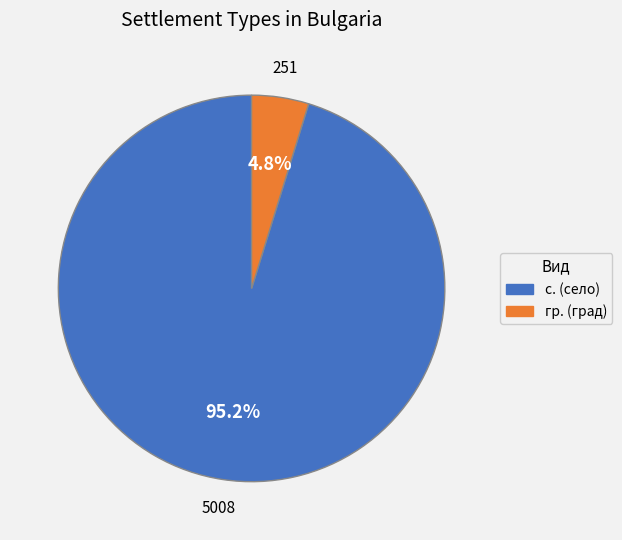

How many slices are in this pie chart?

2